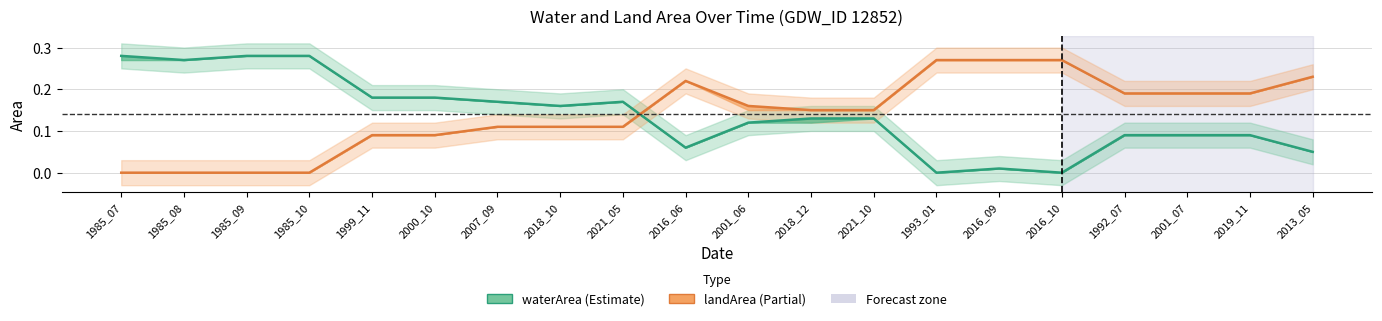

What is the label of the 20th point from the left?

2013_05